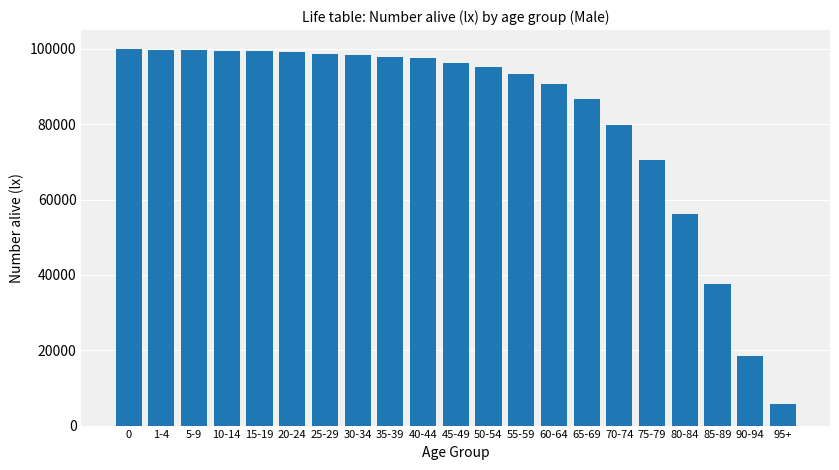

What is the ratio of the value at 70-74 to the value at 65-69?

0.9